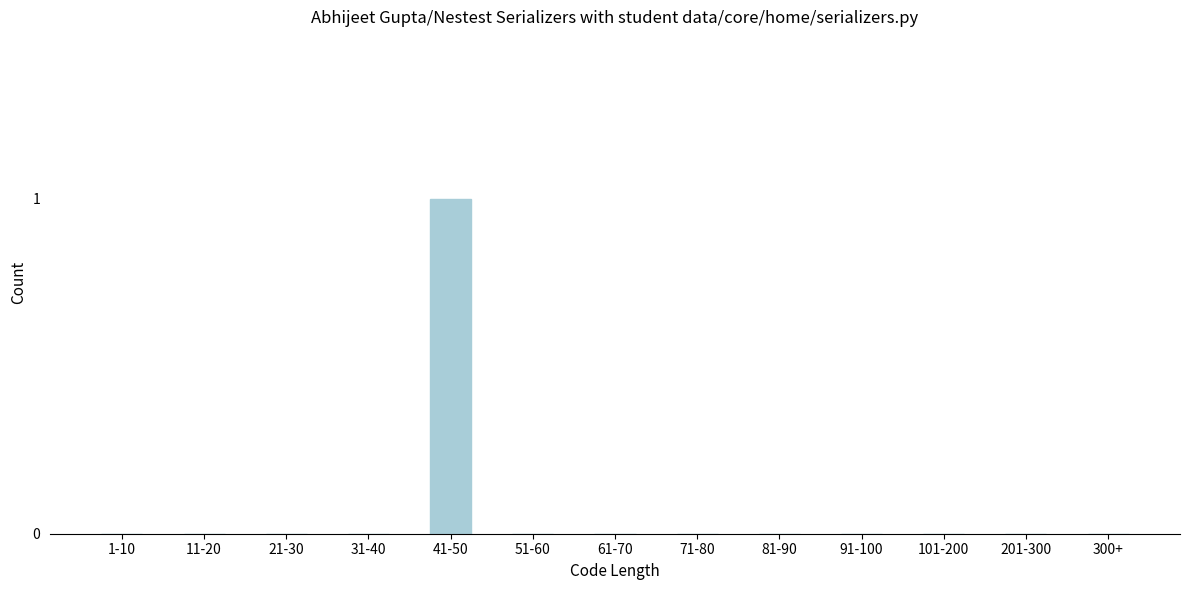

Reading left to right, list all the values displayed in this chart.

1-10=0	11-20=0	21-30=0	31-40=0	41-50=1	51-60=0	61-70=0	71-80=0	81-90=0	91-100=0	101-200=0	201-300=0	300+=0